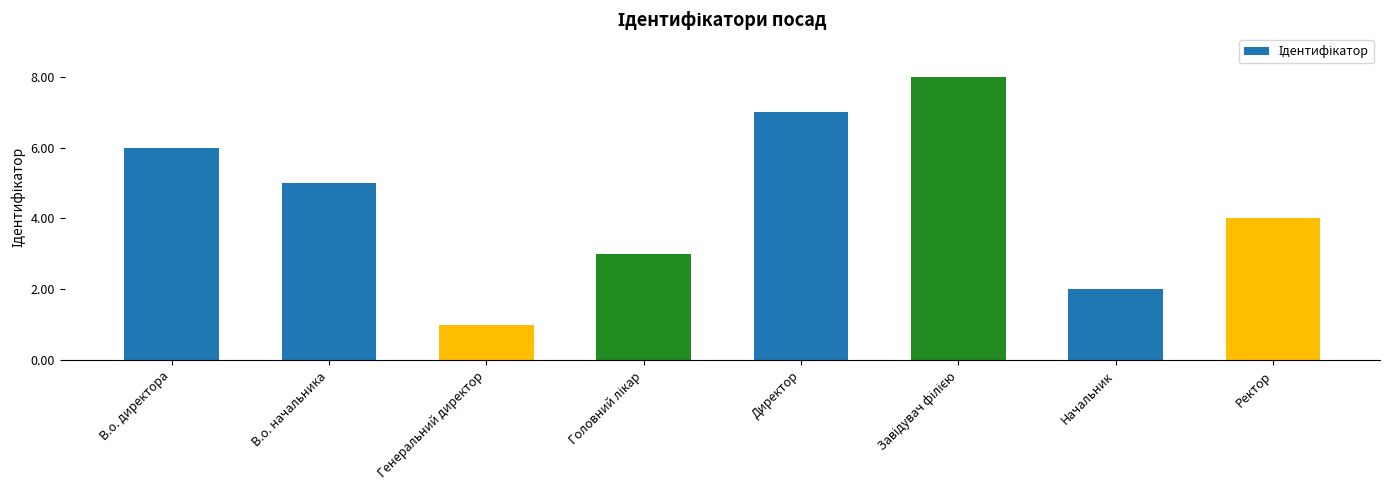

Does the chart contain any negative values?

No